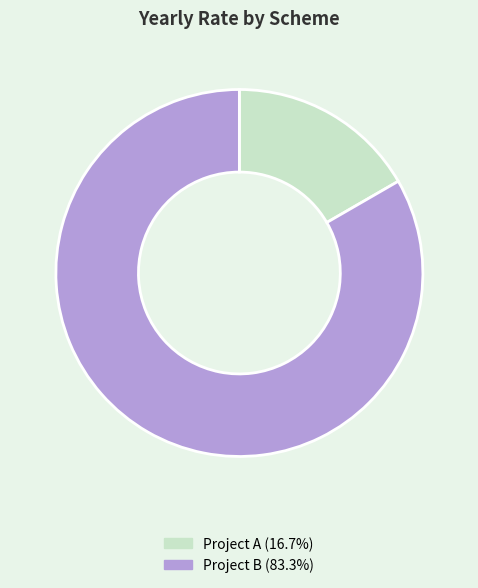

Count the number of slices in the pie.

2